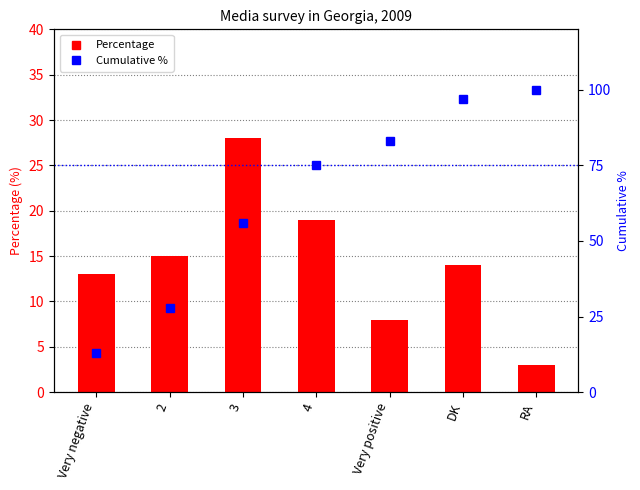

What is the label of the 2nd bar from the right?

DK